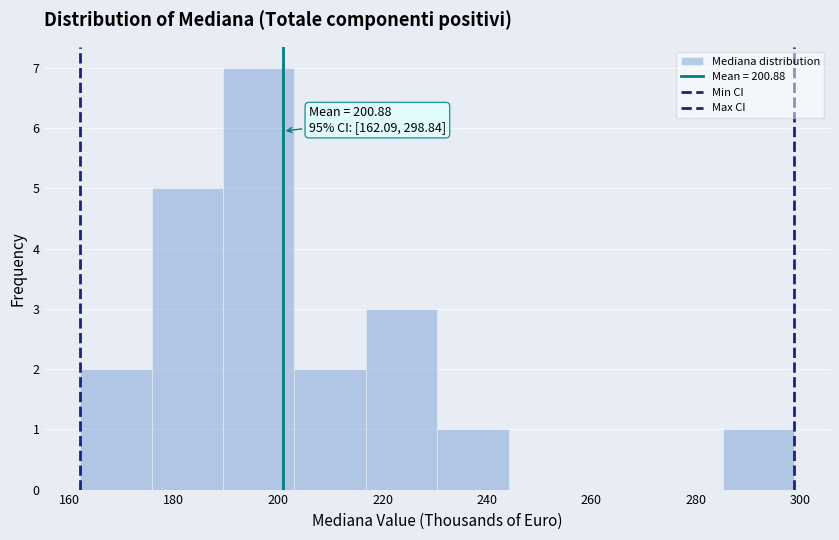

Which range on the x-axis has the tallest bar?

190 to 204